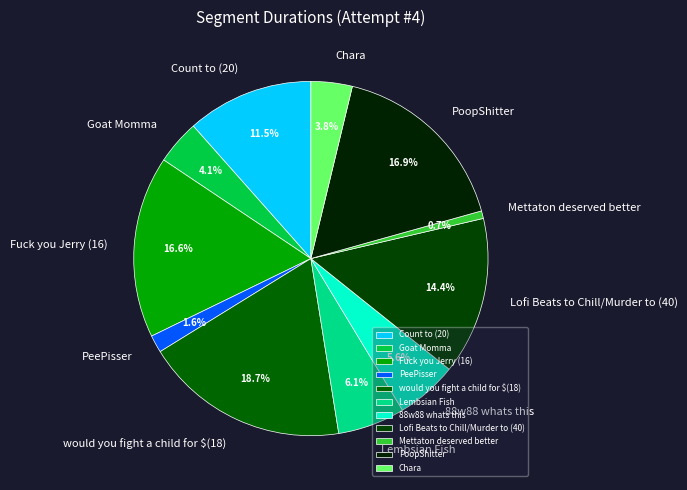

Which has a higher value, 88w88 whats this or Count to (20)?

Count to (20)